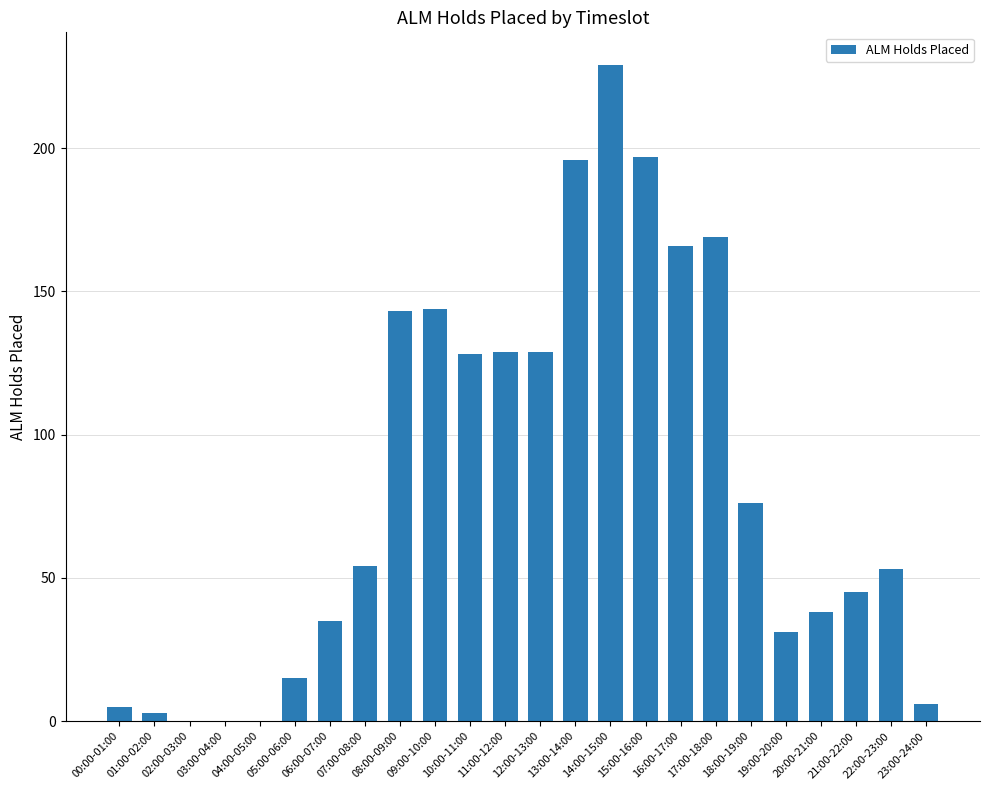

What is the greatest value displayed?

229